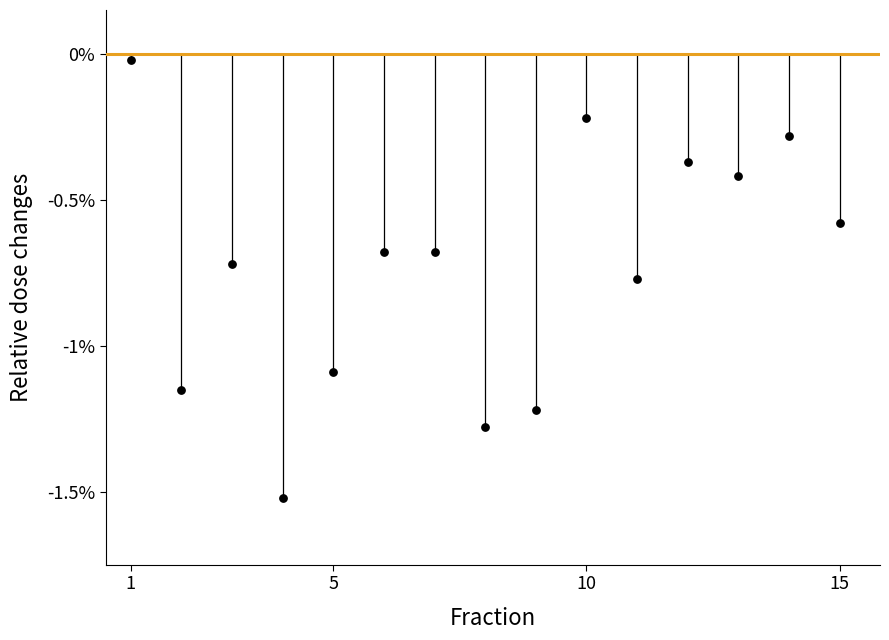

What is the range of Y values (max minus min)?

1.5